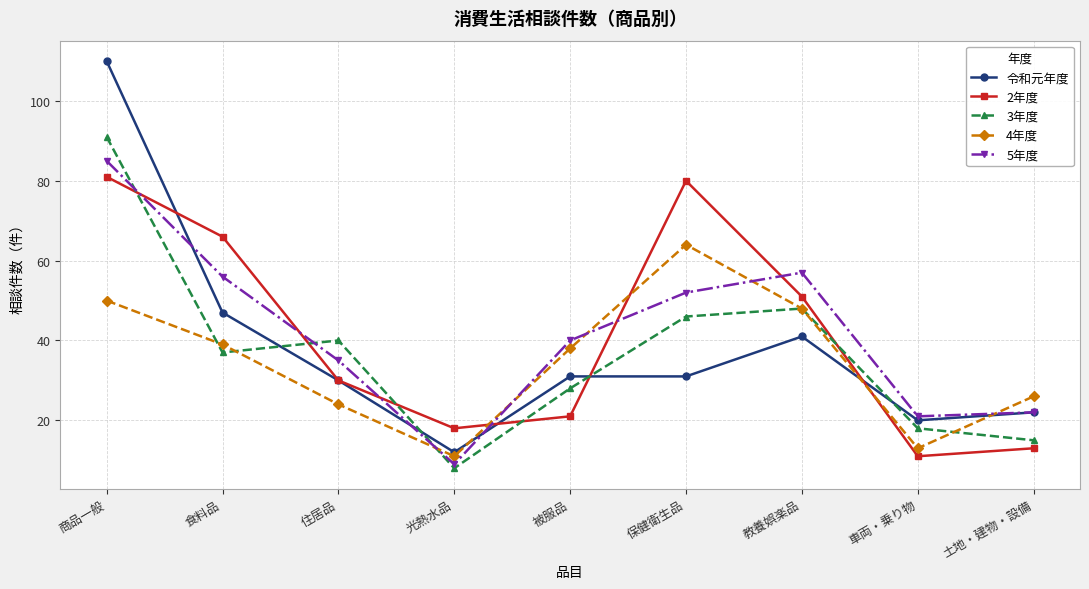

True or false: 4年度 and 5年度 intersect in this chart.

True